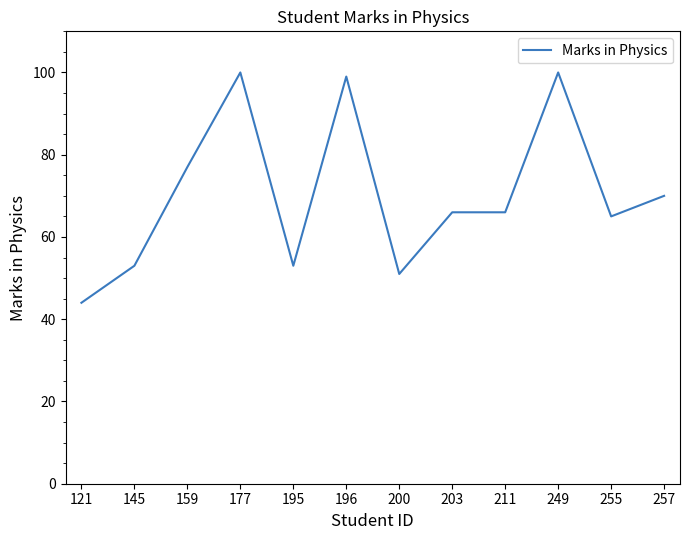

True or false: the data shows 46 at 249.

False